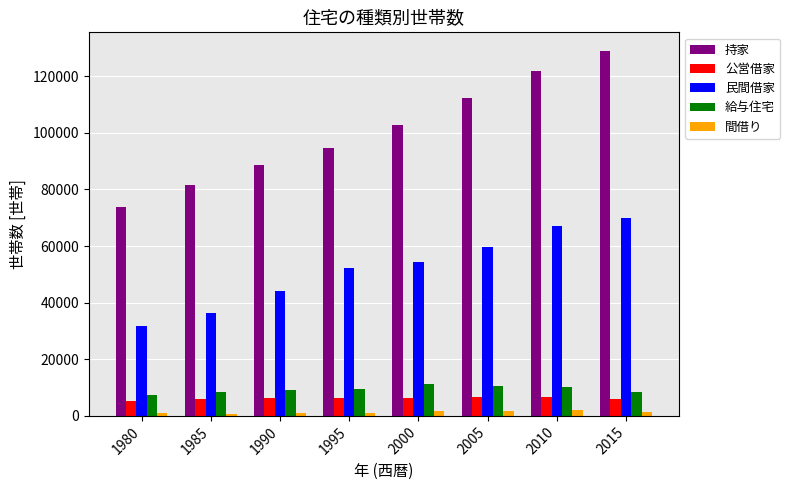

How many values in the 公営借家 series are below 6259?

4